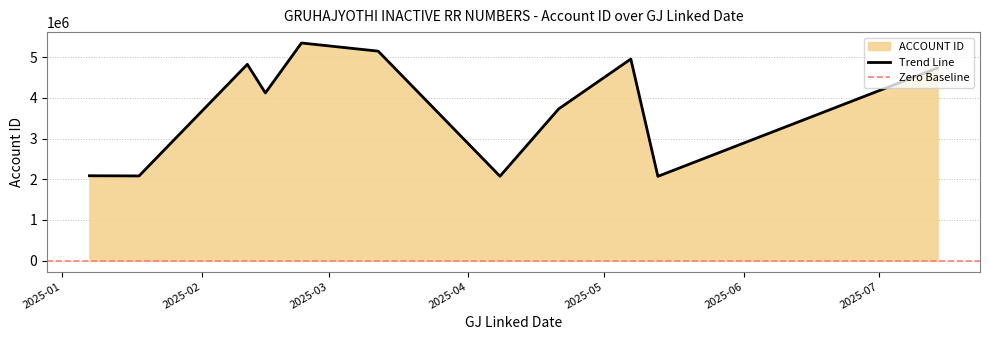

List the labels in order of value, largest first.

2025-02-23, 2025-03-12, 2025-05-07, 2025-02-11, 2025-07-14, 2025-02-15, 2025-04-21, 2025-01-07, 2025-01-18, 2025-04-08, 2025-05-13